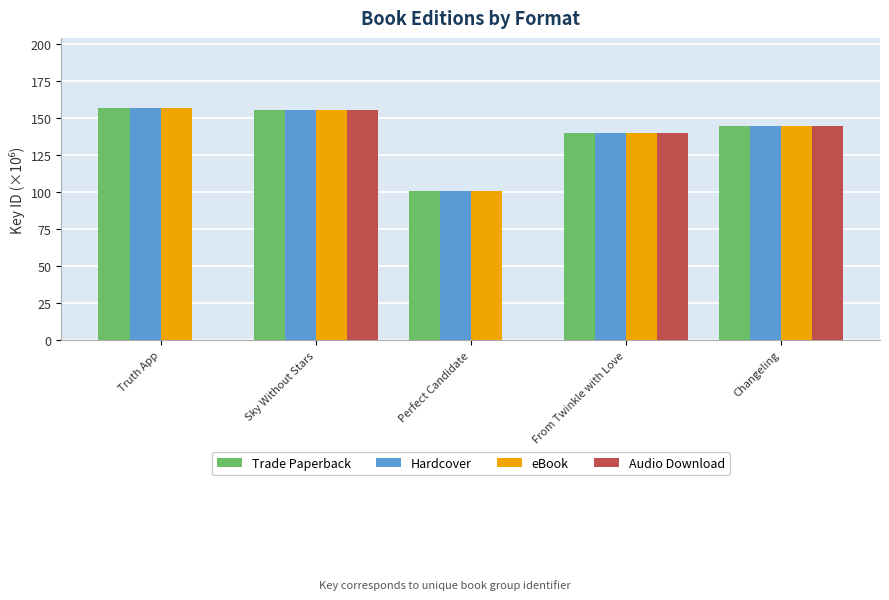

Which category has the highest value in the Trade Paperback series?

Truth App